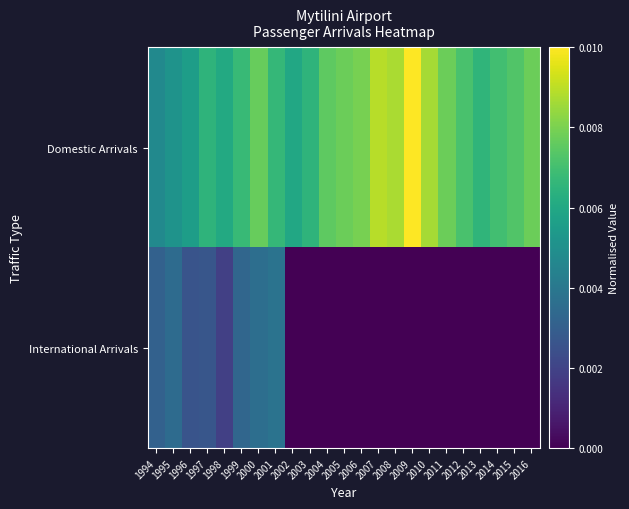

Count the number of data series in this chart.

2